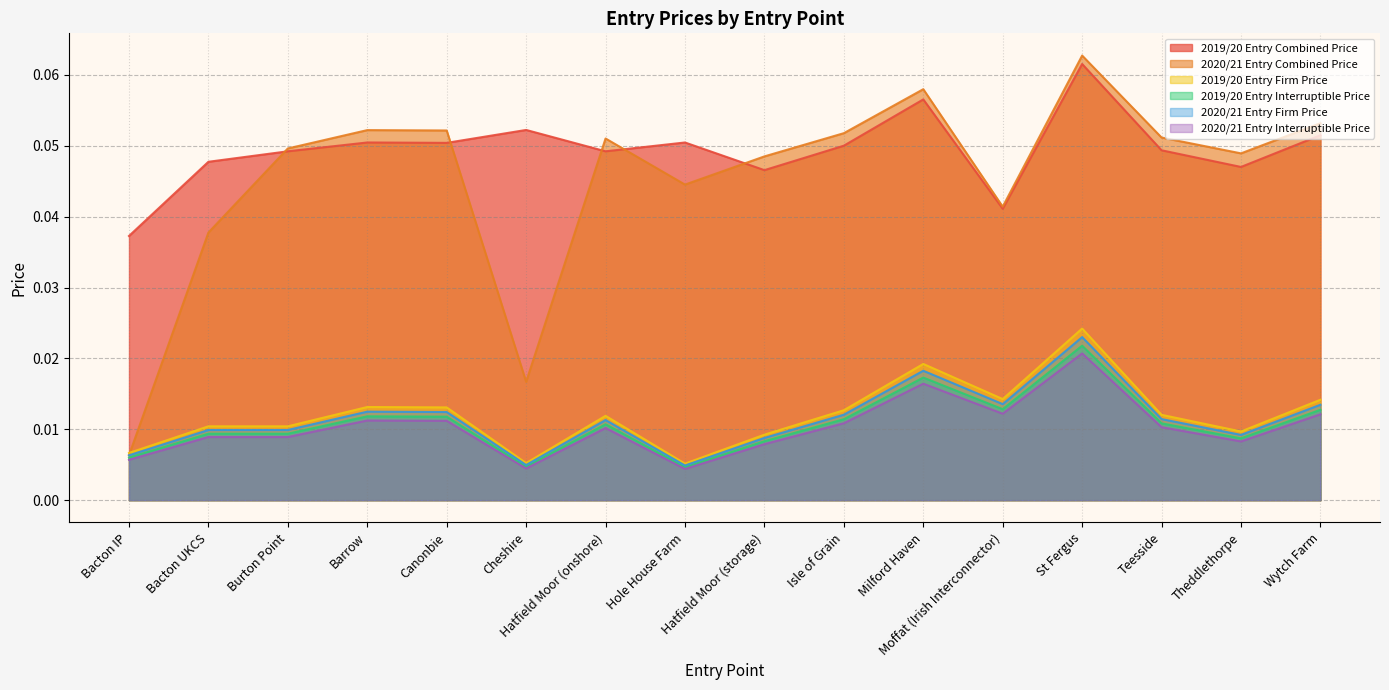

In 2020/21 Entry Firm Price, how many points are lower than both neighbors (excluding endpoints)?

4